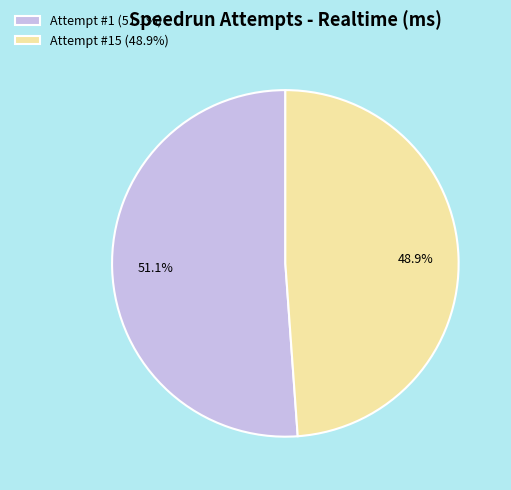

What is the smallest slice in the pie chart?

Attempt #15 (48.9%)